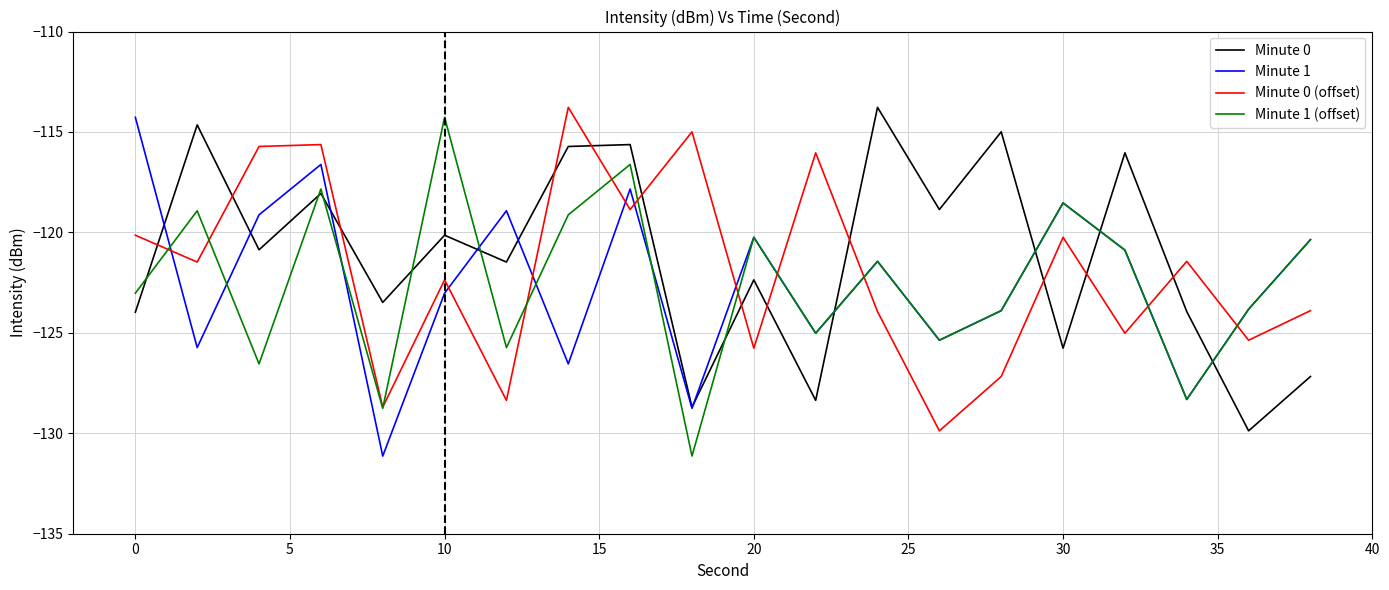

What is the minimum value shown in the chart?

-131.1